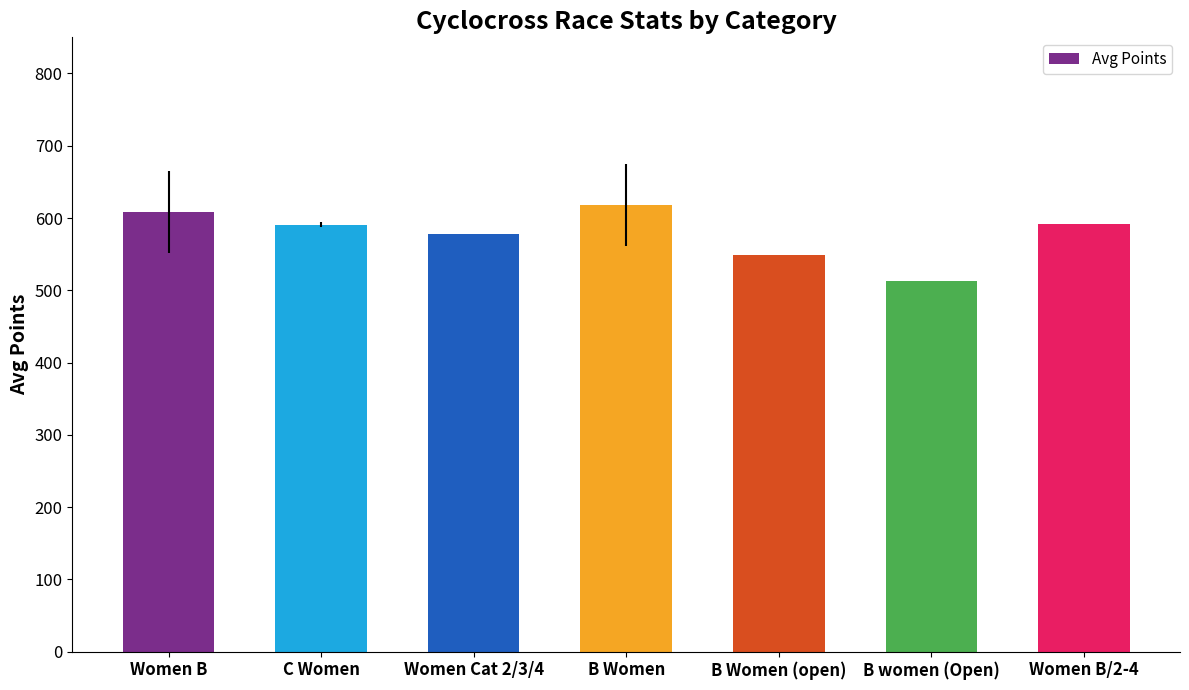

Approximately how many times larger is the value at Women Cat 2/3/4 compared to B women (Open)?

1.1